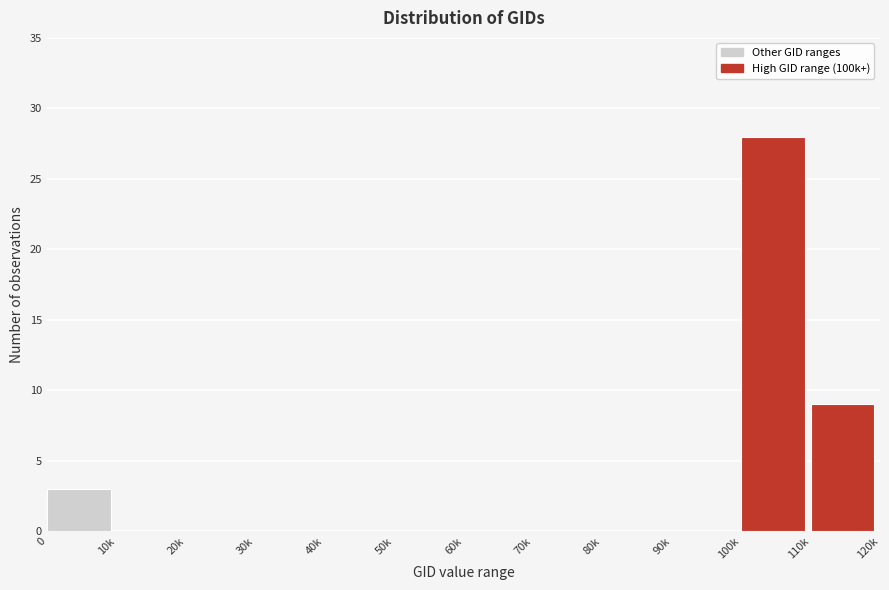

Reading right to left, extract all data points from this chart.

110k=9	100k=28	90k=0	80k=0	70k=0	60k=0	50k=0	40k=0	30k=0	20k=0	10k=0	0=3